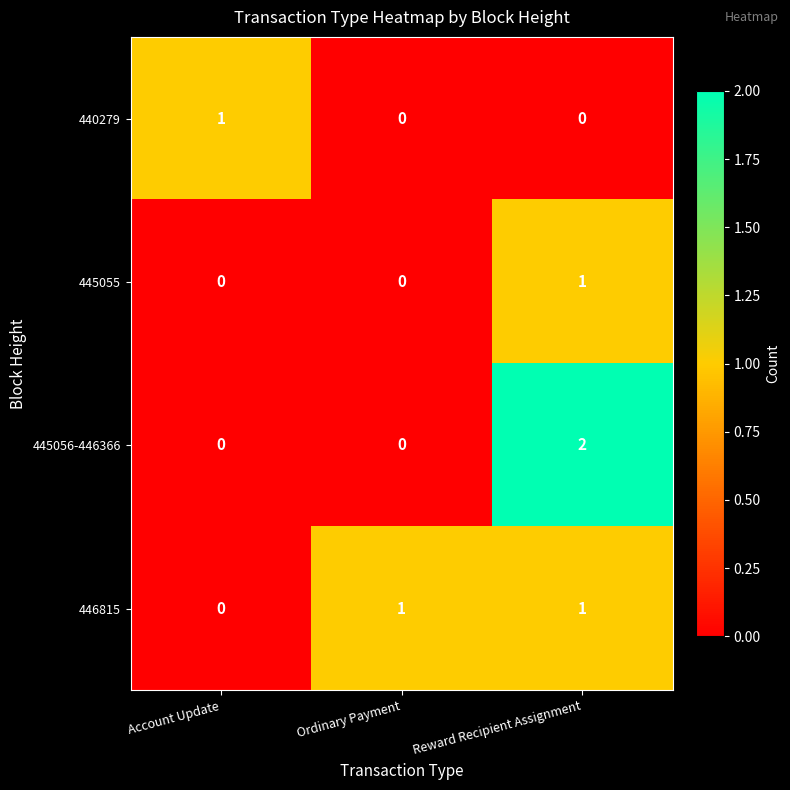

Which series has the widest spread of values?

445056-446366